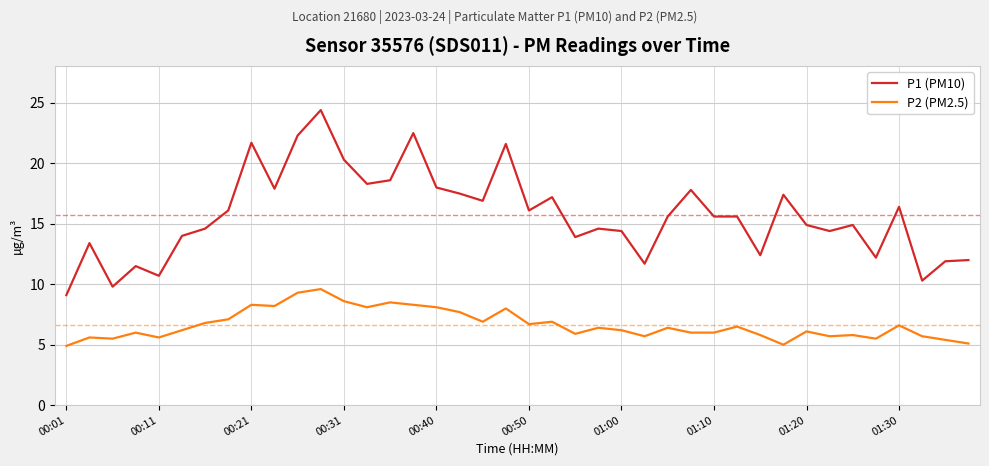

What is the greatest value displayed?

24.4